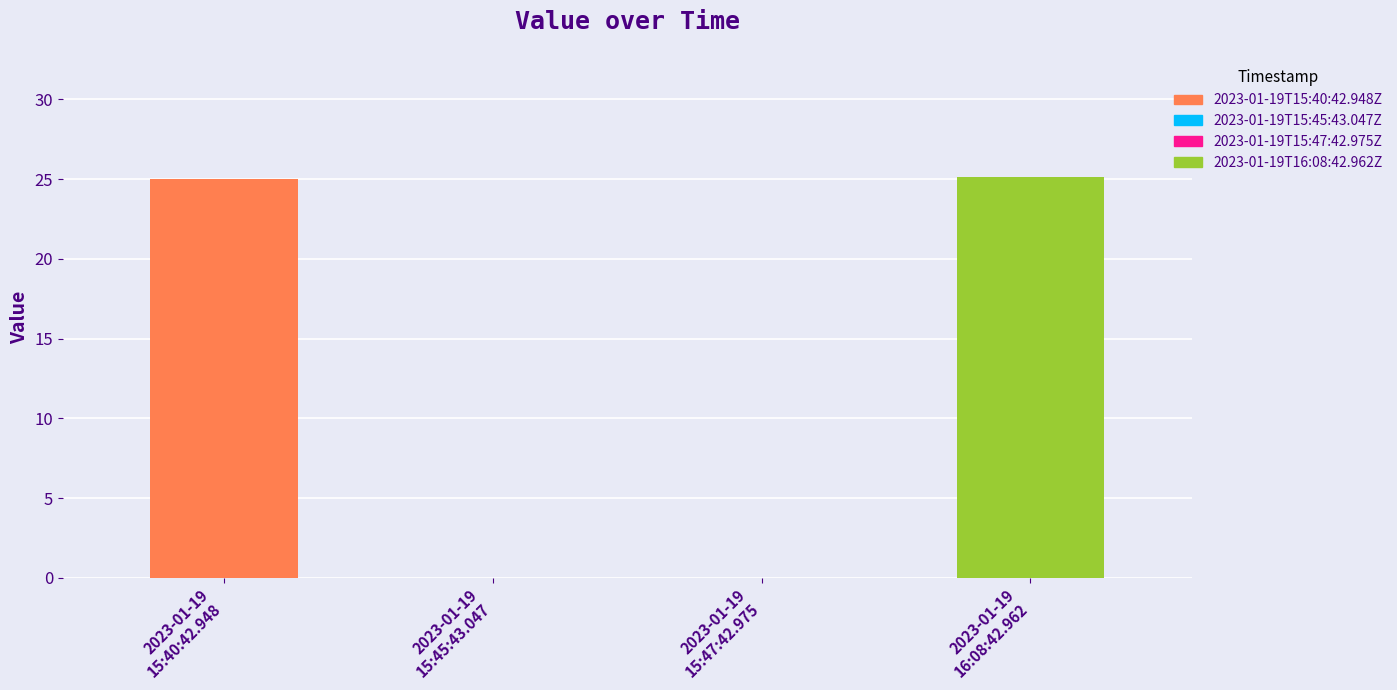

How many values exceed 25?

1